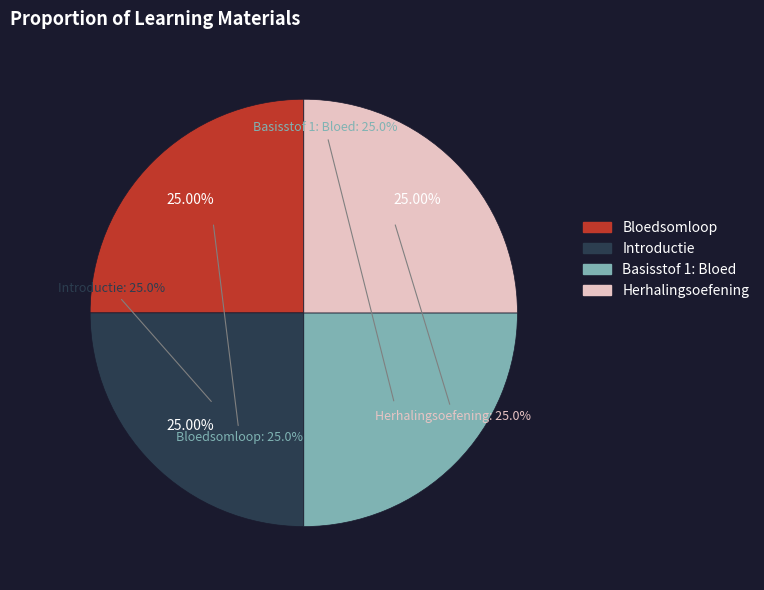

Does Basisstof 1: Bloed represent more than half of the total?

No